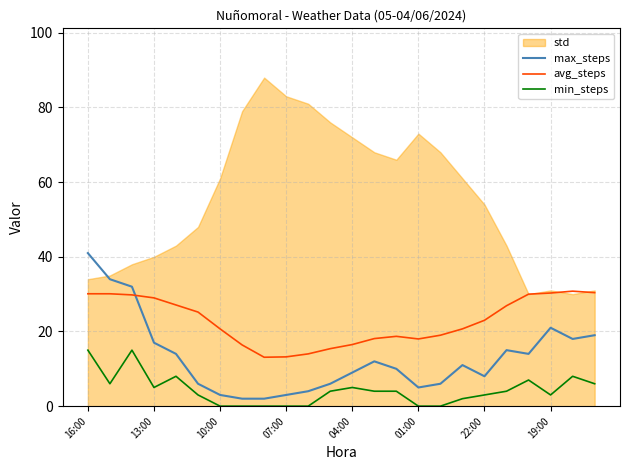

What is the difference between the second highest and second lowest values in the avg_steps series?

17.2